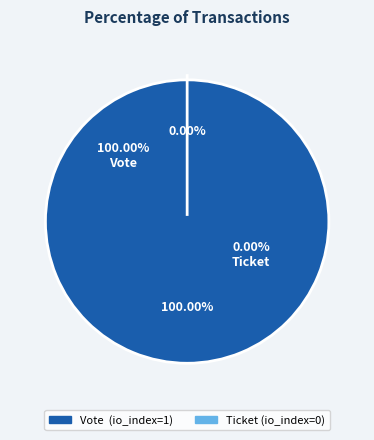

How much of the chart is everything except Ticket?

100.0%